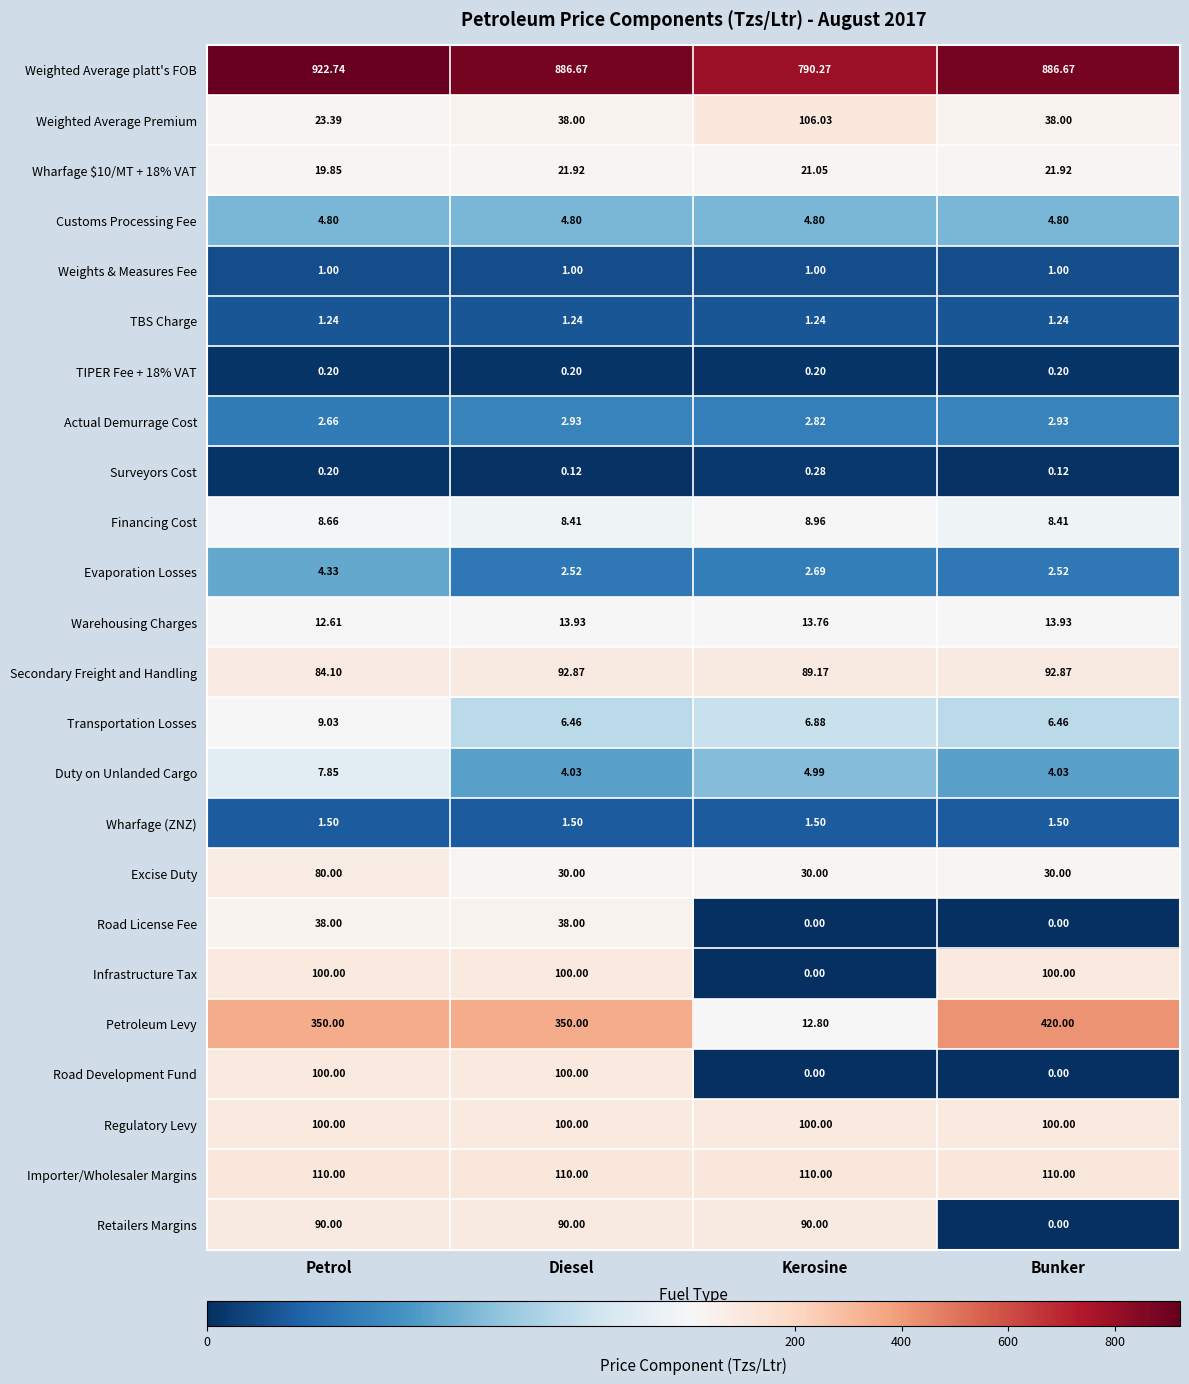

Which series has the largest total across all categories?

Weighted Average platt's FOB